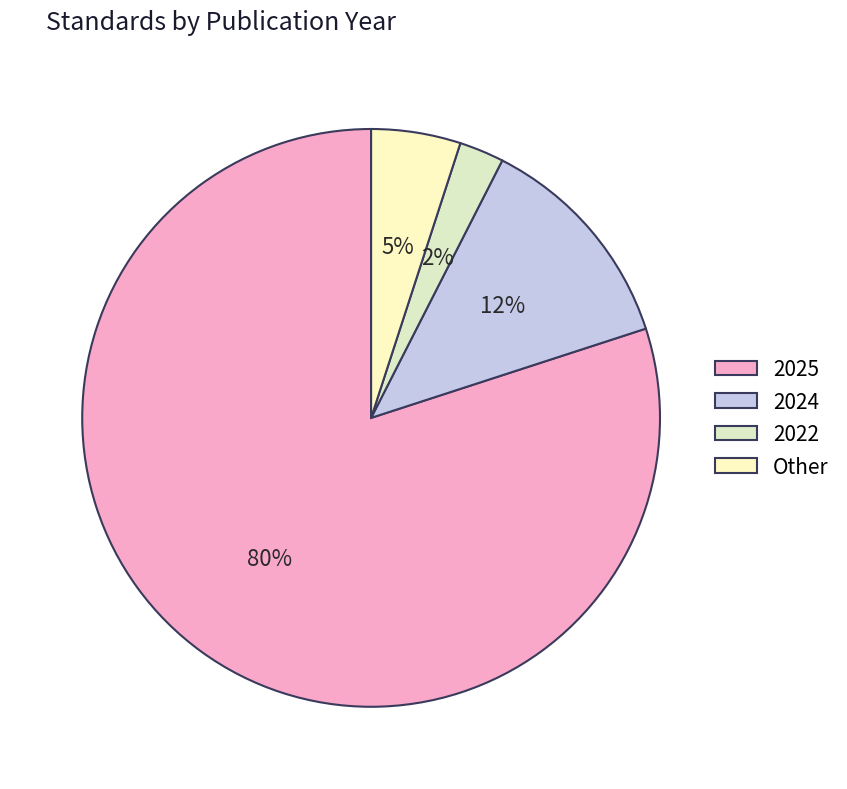

Count the number of slices in the pie.

4